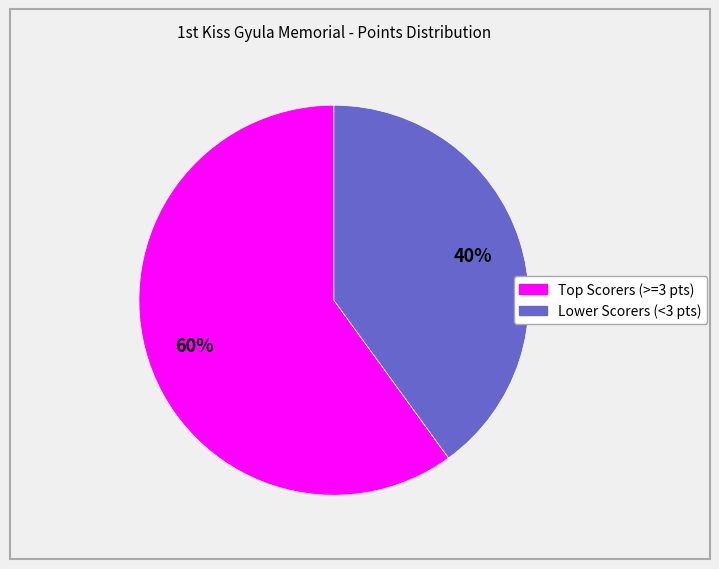

To the nearest percent, what is the difference between the largest and smallest slice percentages?

20%